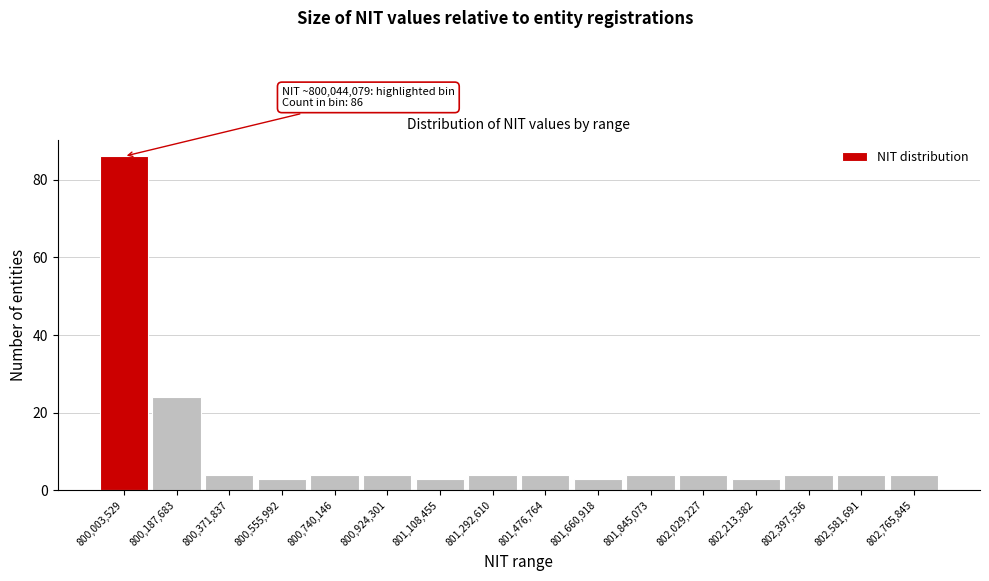

Reading left to right, what are all the values shown in this chart?

800,003,529=86	800,187,683=24	800,371,837=4	800,555,992=3	800,740,146=4	800,924,301=4	801,108,455=3	801,292,610=4	801,476,764=4	801,660,918=3	801,845,073=4	802,029,227=4	802,213,382=3	802,397,536=4	802,581,691=4	802,765,845=4